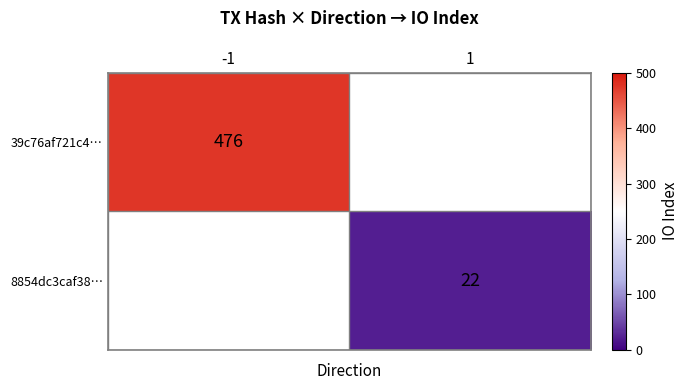

True or false: 8854dc3caf38… has a value of 9 at 1.

False